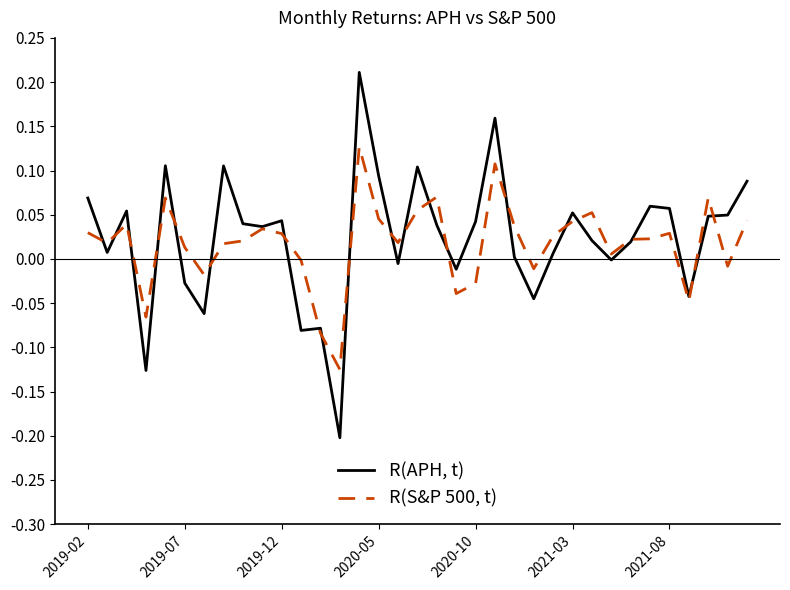

What are all the series names shown in the legend?

R(APH, t), R(S&P 500, t)